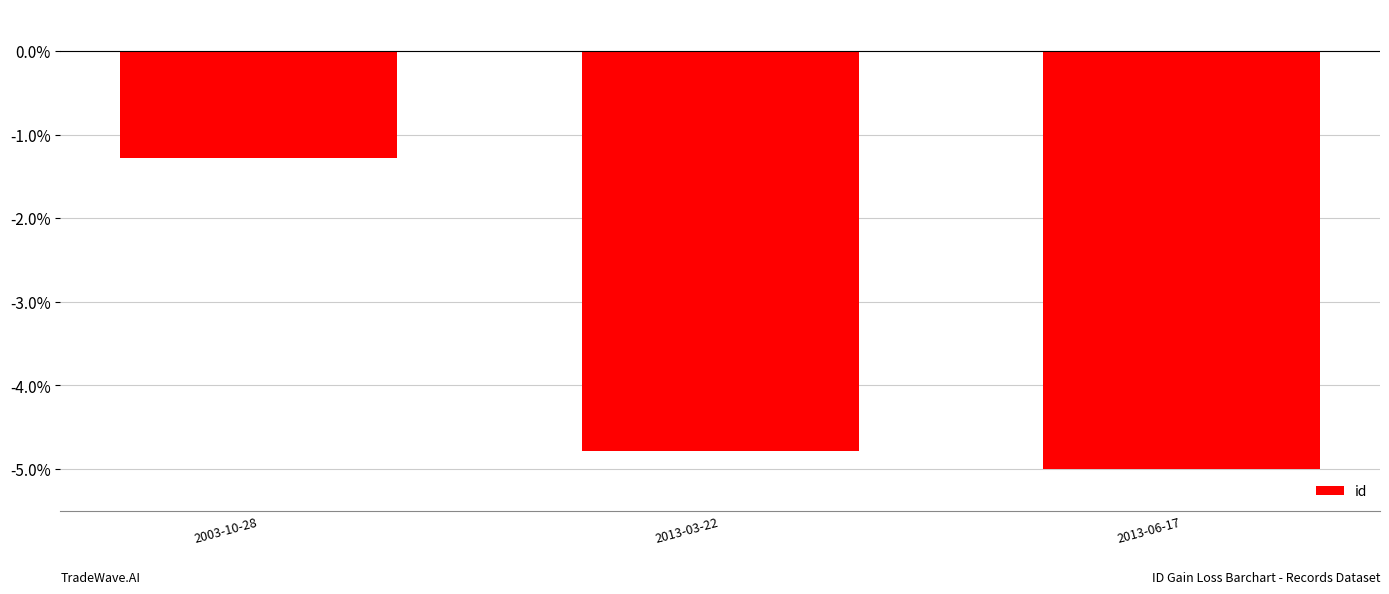

What is the smallest value displayed?

-5.0